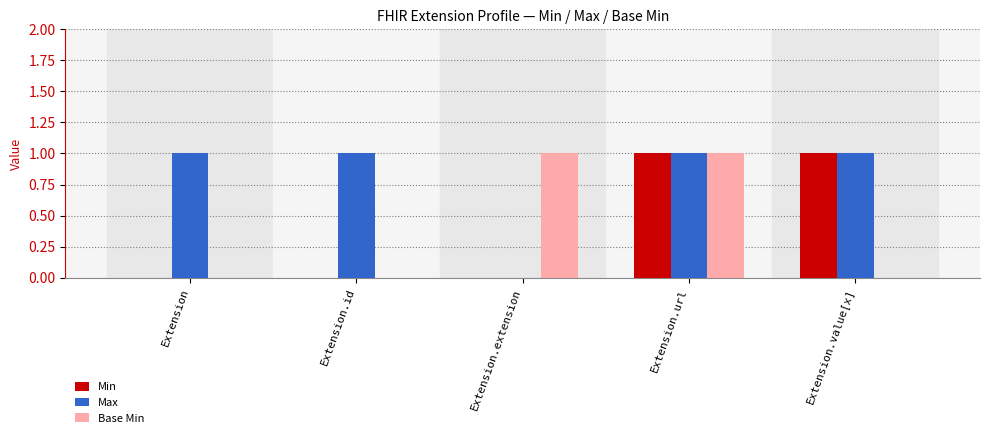

At which category is the sum across all series the highest?

Extension.url